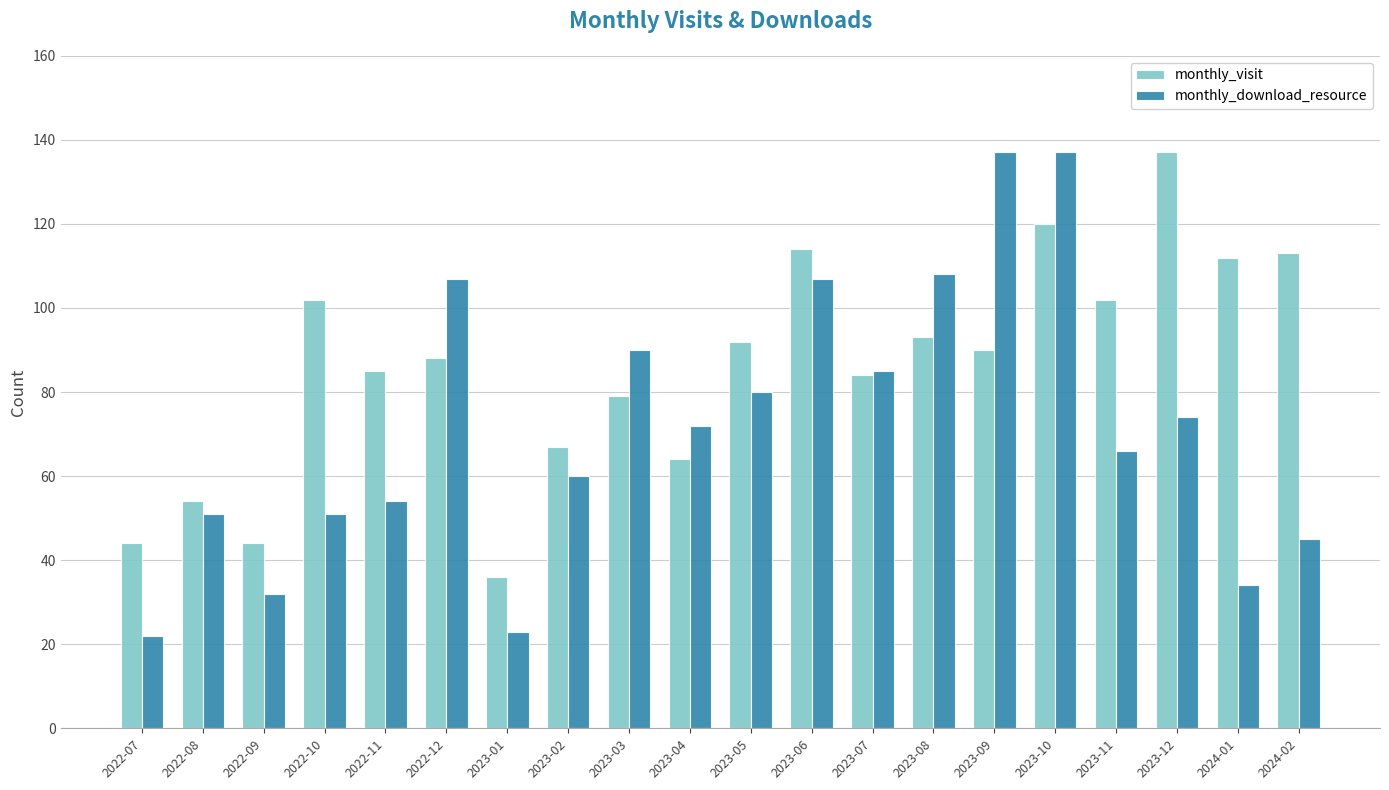

Rank the series at 2023-04 from lowest to highest value.

monthly_visit, monthly_download_resource